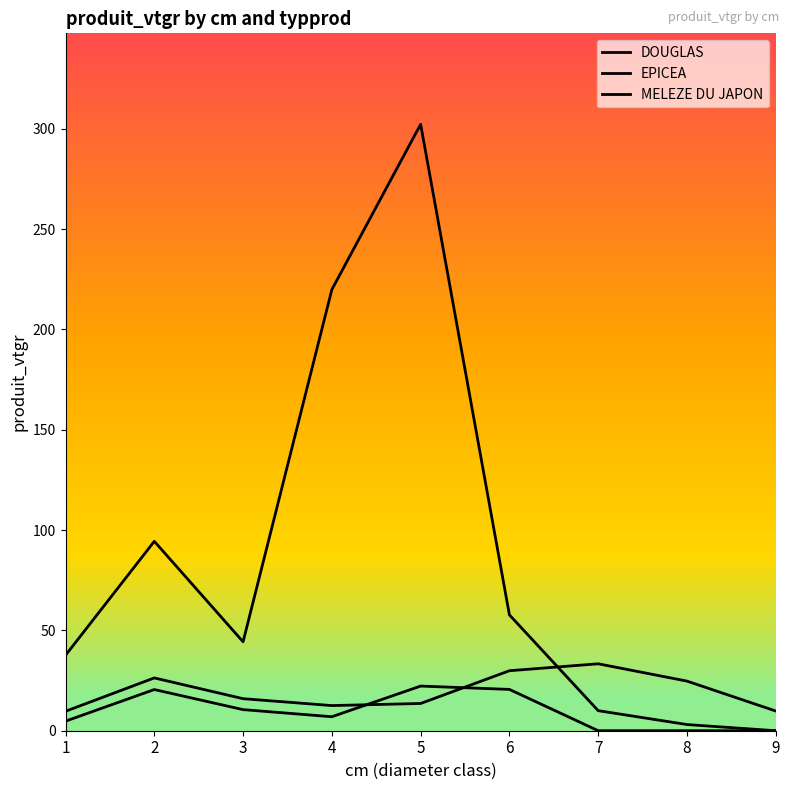

Reading left to right, extract all data points from this chart.

DOUGLAS: 9.7	26.3	16.0	12.5	13.6	29.9	33.4	24.7	9.8
EPICEA: 37.6	94.4	44.3	219.9	302.3	57.7	10.0	3.1	0.0
MELEZE DU JAPON: 4.8	20.5	10.5	7.0	22.3	20.6	0.0	0.0	0.0